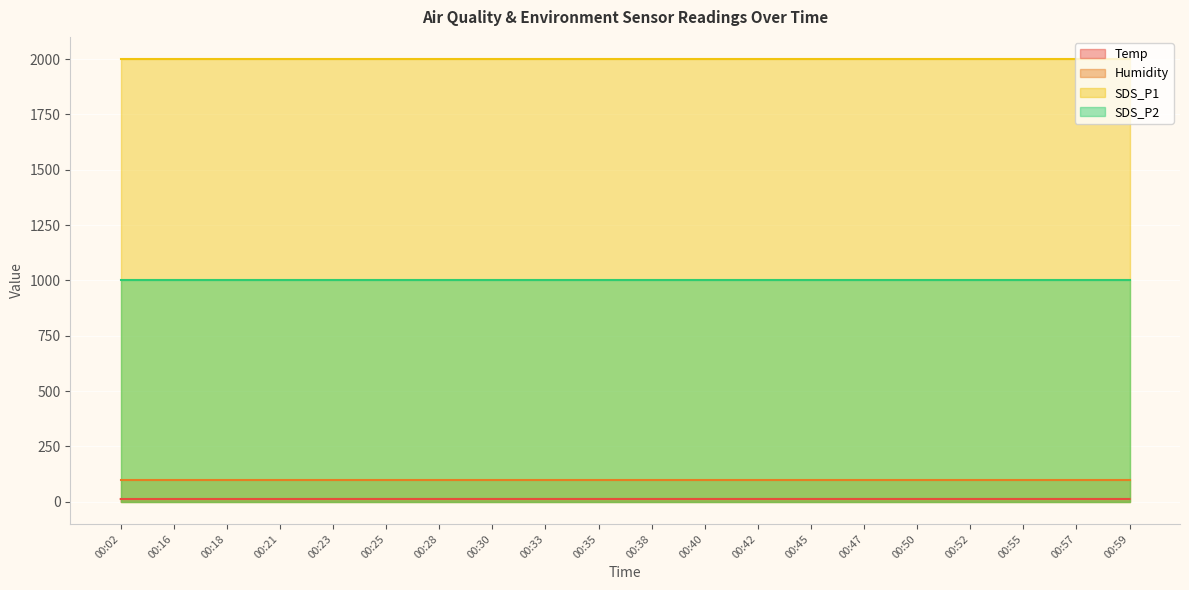

What is the average value of the SDS_P1 series?

1999.9